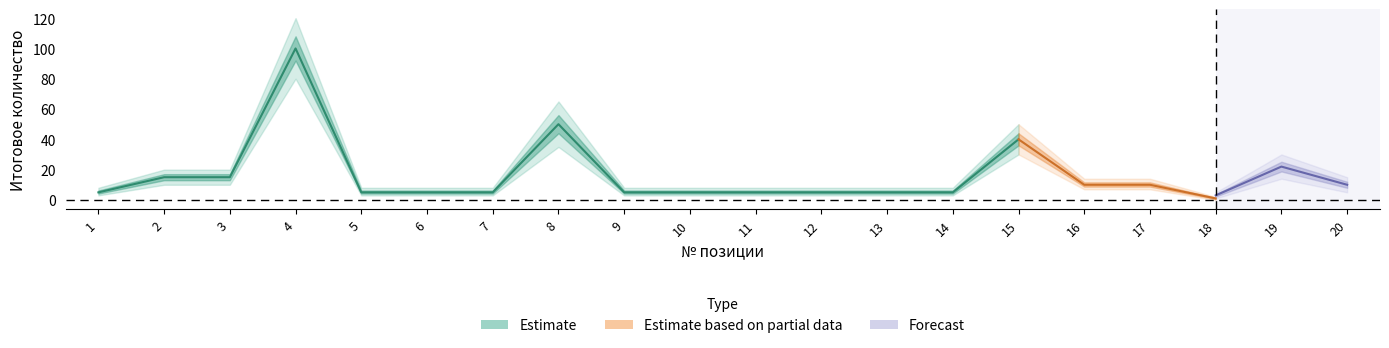

Where is Расходные_lower nearest to the value 40?

8